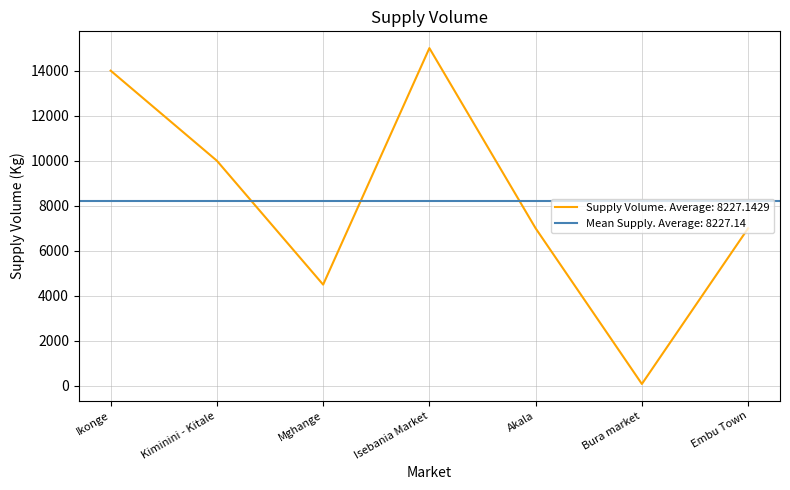

Which category has the lowest value across all series?

Bura market